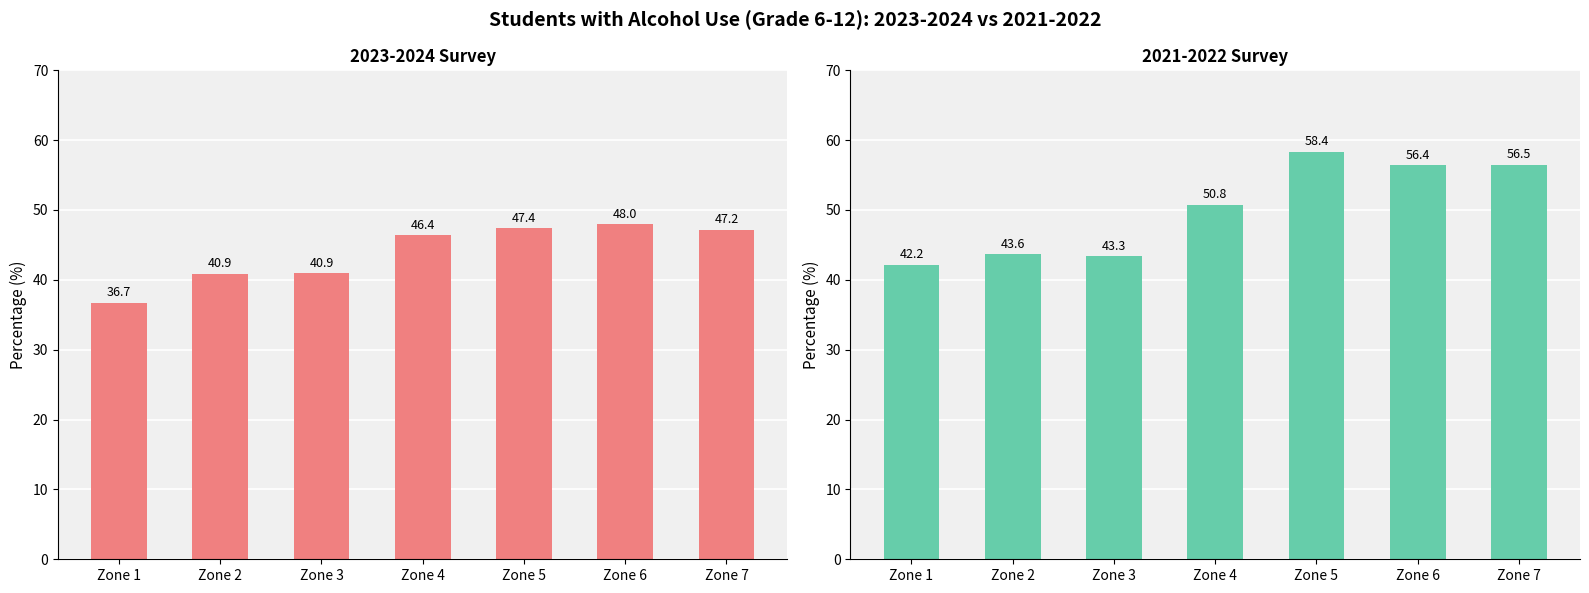

What is the minimum value for 2021-2022?

42.2